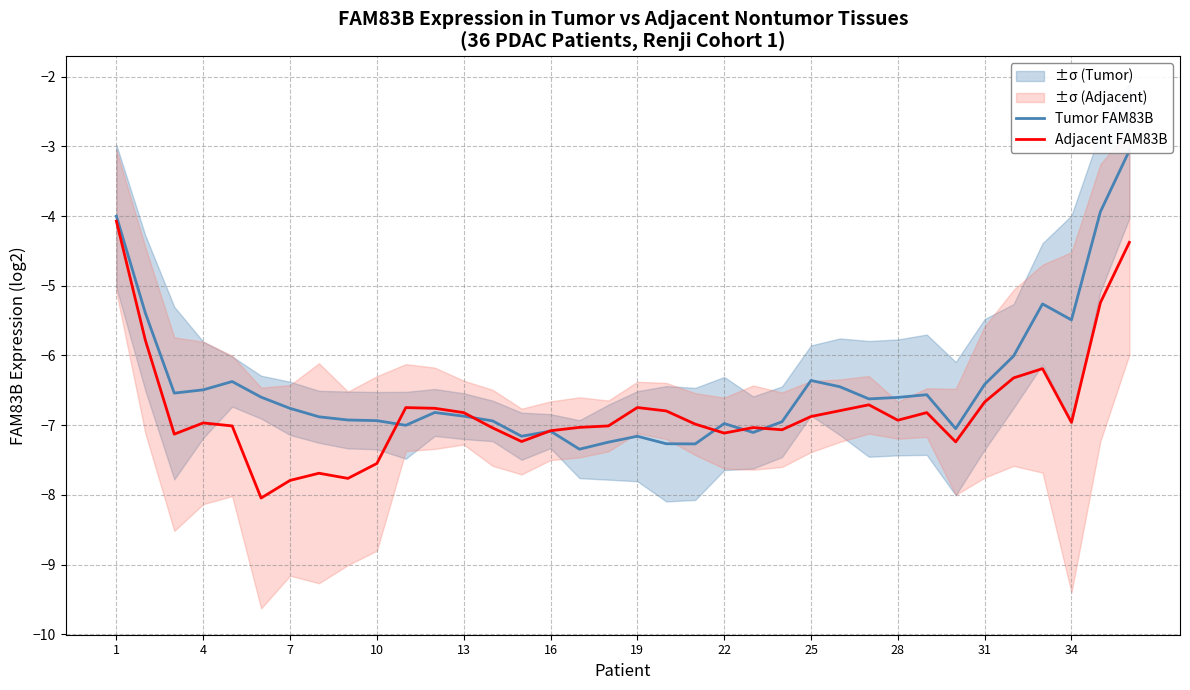

What is the lowest value of the Adjacent FAM83B series?

-8.0